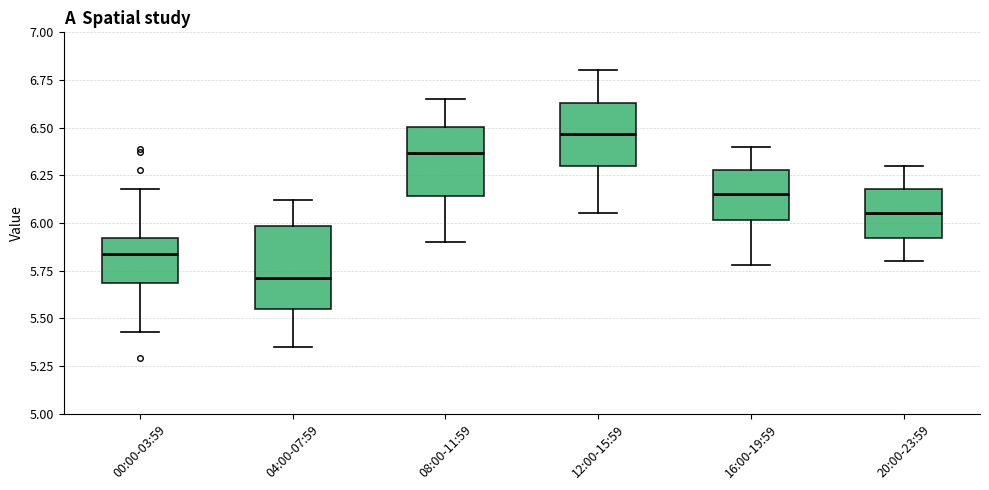

Comparing the boxes themselves (not the whiskers), which one is the tallest?

04:00-07:59